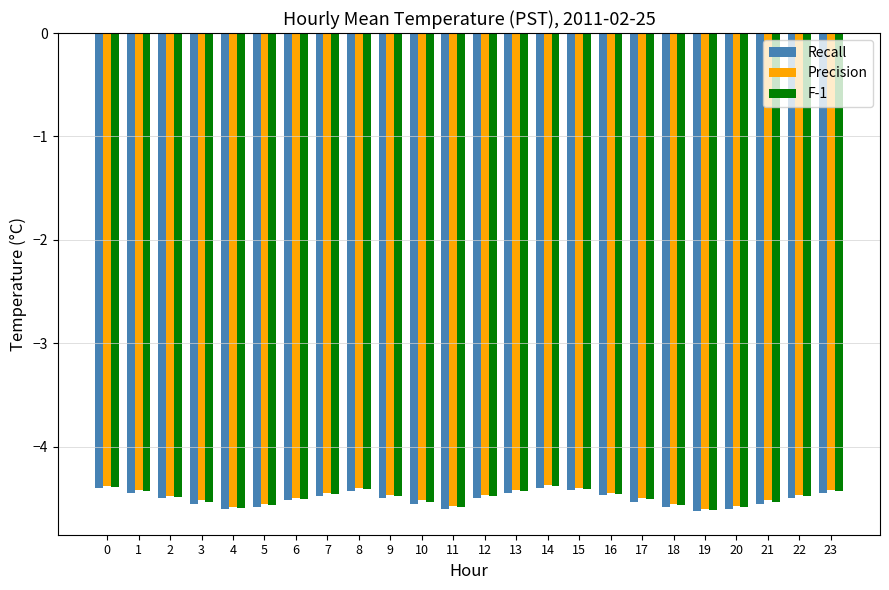

What is the sum of the F-1 values at 9 and 15?

-8.9